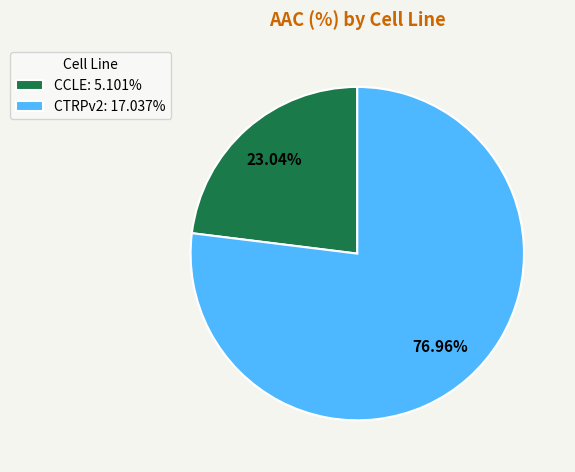

To the nearest percent, what is the difference between the CTRPv2 and CCLE slice percentages?

54%